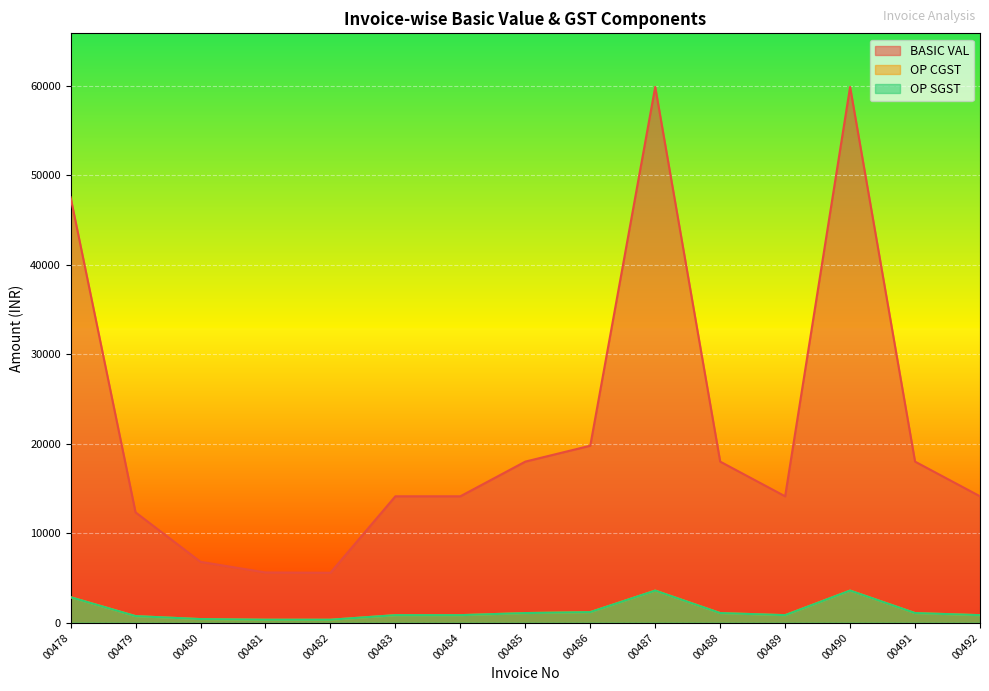

True or false: BASIC VAL and OP CGST cross at least once.

False